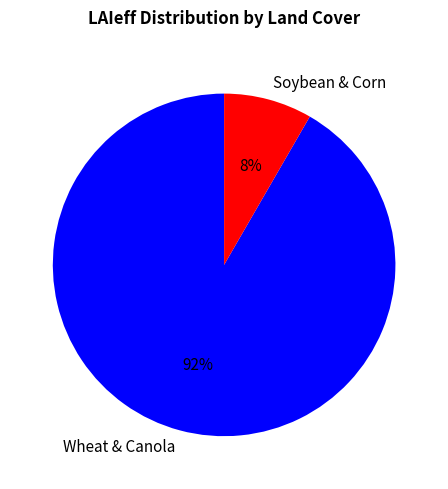

To the nearest percent, what percentage of the pie is Soybean & Corn?

8%